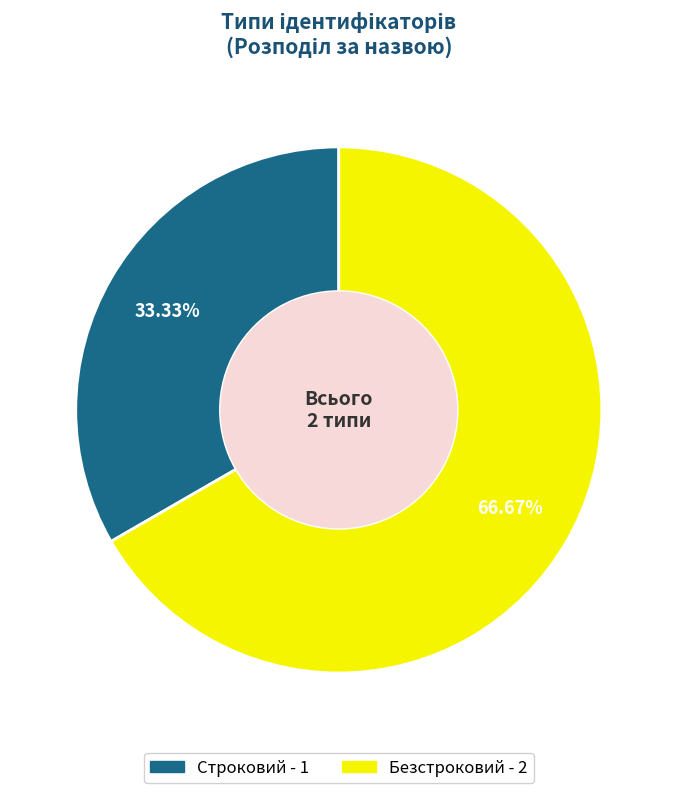

To the nearest percent, what is the difference between the Безстроковий and Строковий slice percentages?

33%